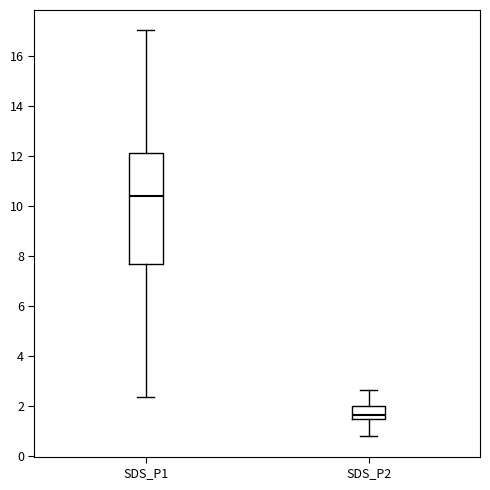

Which box's median line is the lowest?

SDS_P2